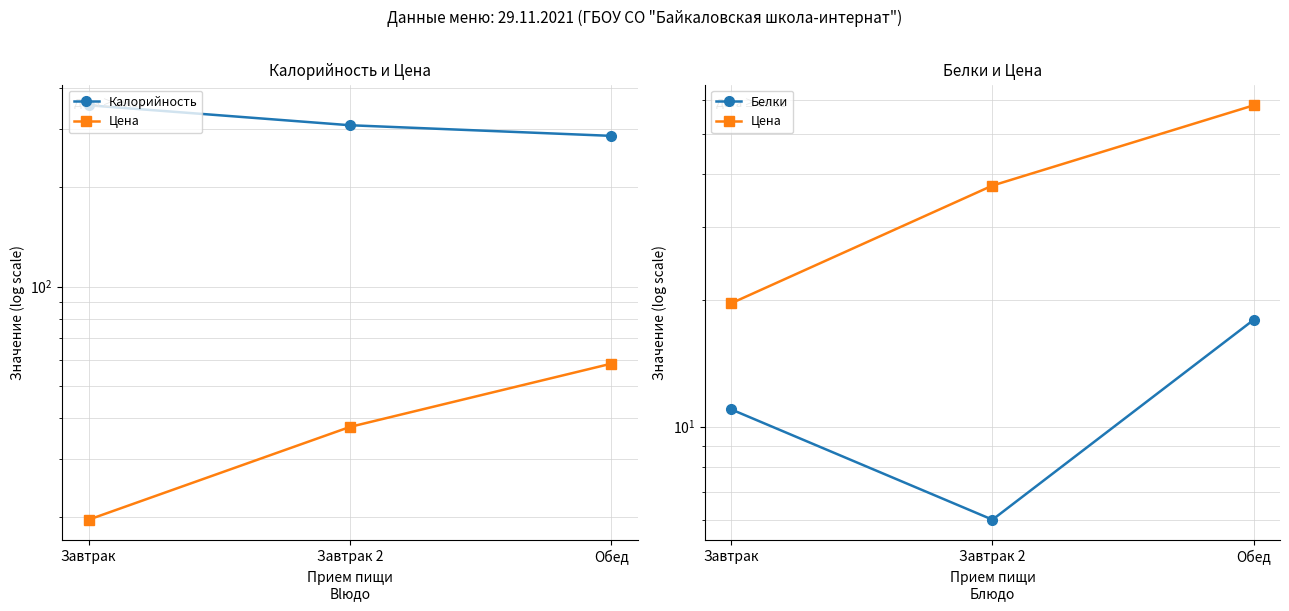

Does the chart display data point markers on the line(s)?

Yes